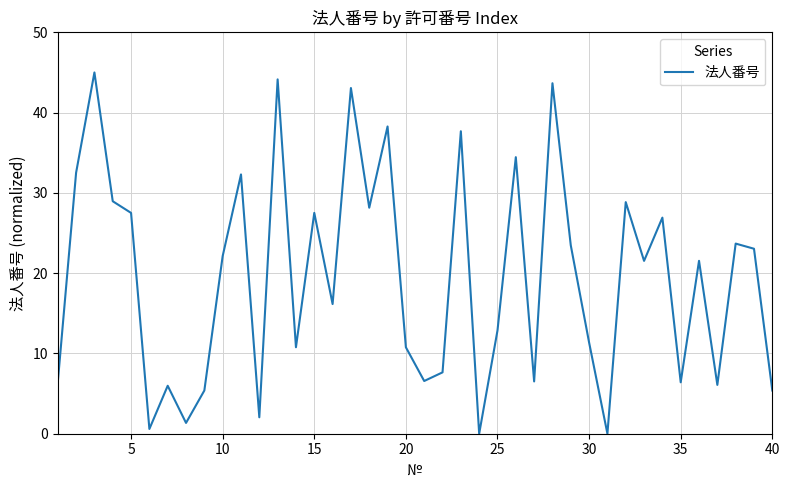

What is the maximum value shown in the chart?

45.0